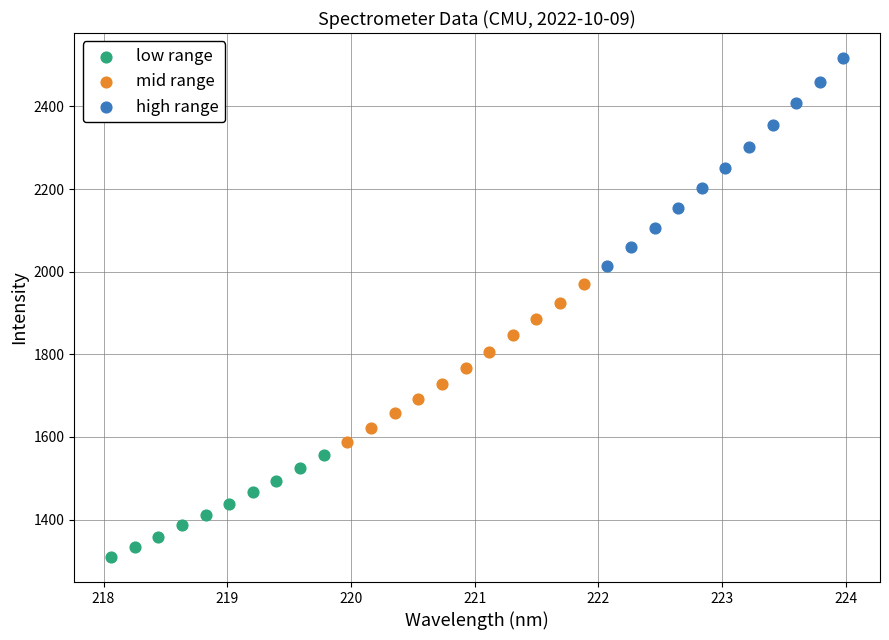

Which series contains the lowest Y value?

low range